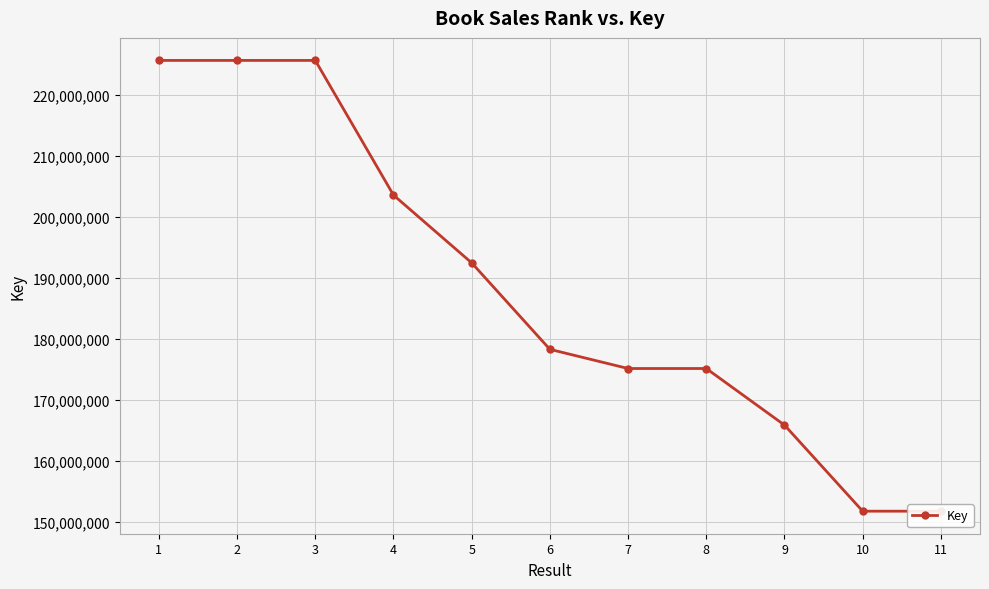

What is the value of the 9th point from the left?

165910936